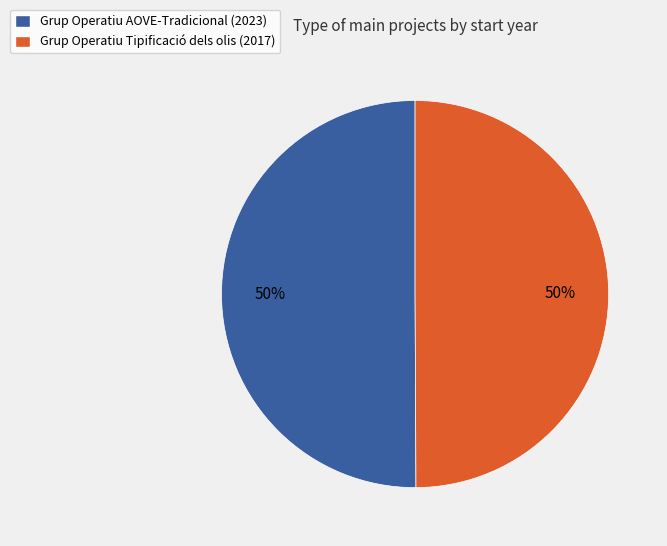

To the nearest percent, what is the combined percentage of Grup Operatiu Tipificació dels olis (2017) and Grup Operatiu AOVE-Tradicional (2023)?

100%